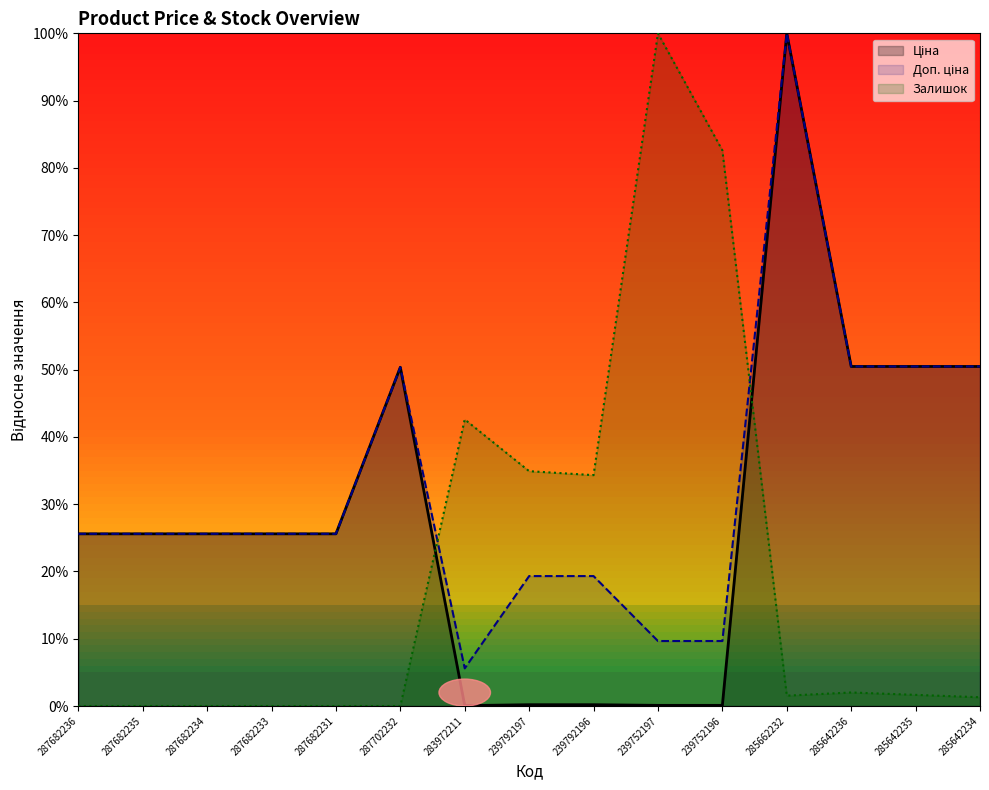

In Залишок, how many points are higher than both neighbors (excluding endpoints)?

3